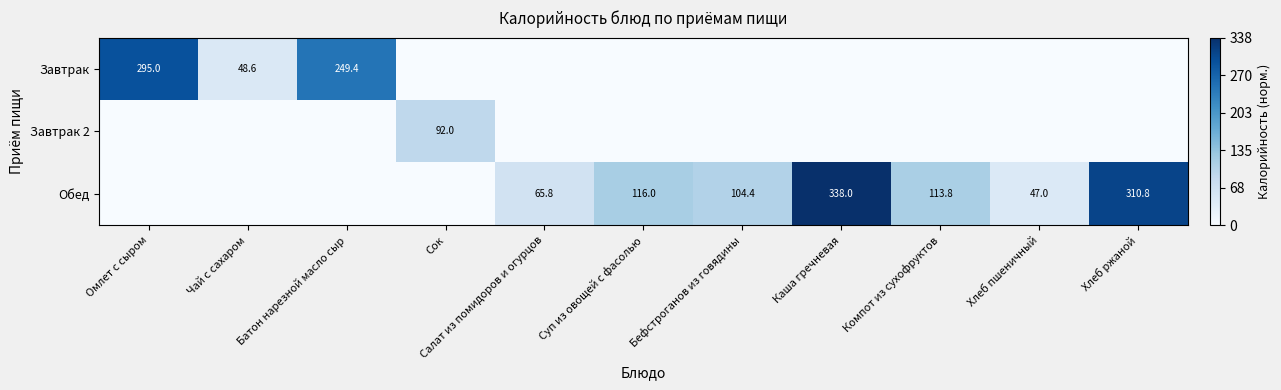

The value of Обед at Компот из сухофруктов is 113.8. True or false?

True